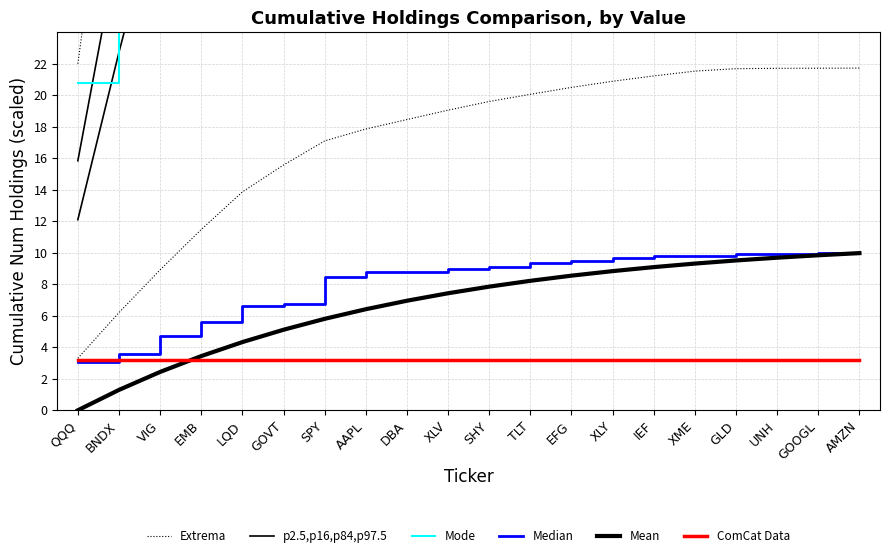

What is the highest value of the Extrema series?

144.8